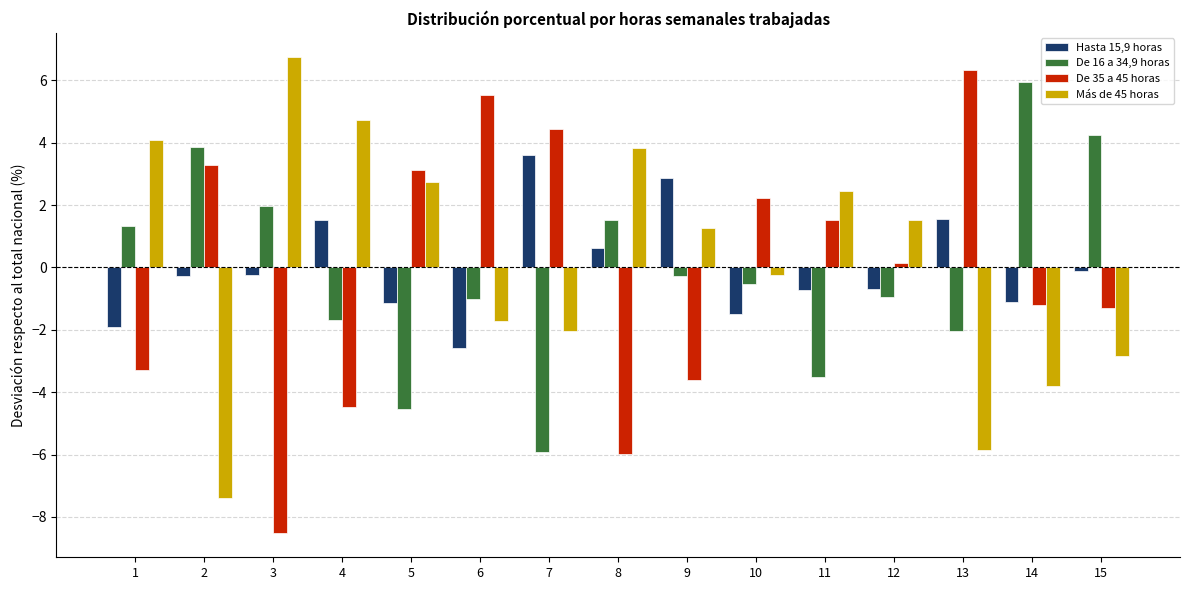

Which series changed the most between 1 and 4?

Hasta 15,9 horas